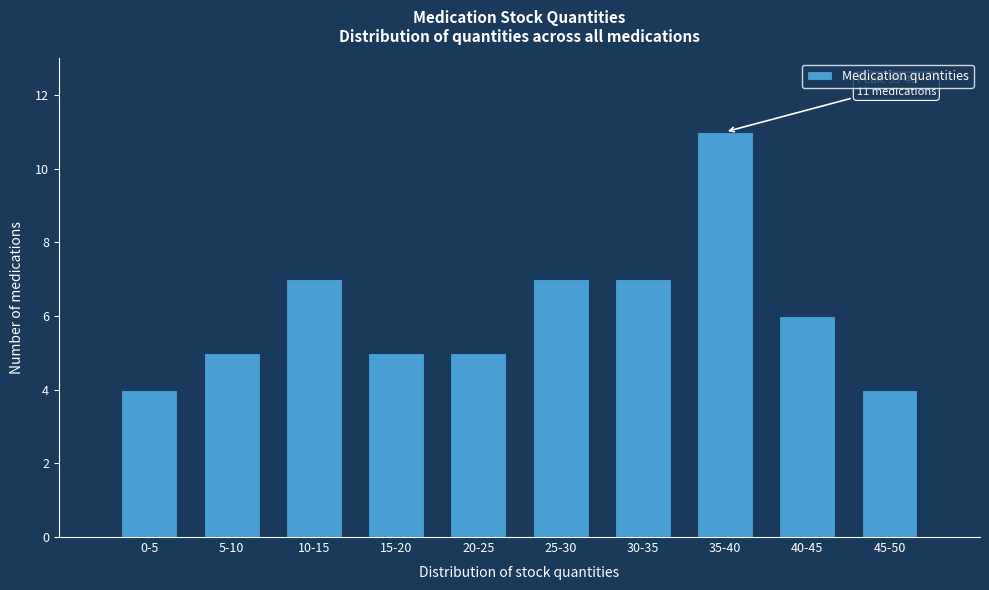

Reading left to right, list all the values displayed in this chart.

4	5	7	5	5	7	7	11	6	4